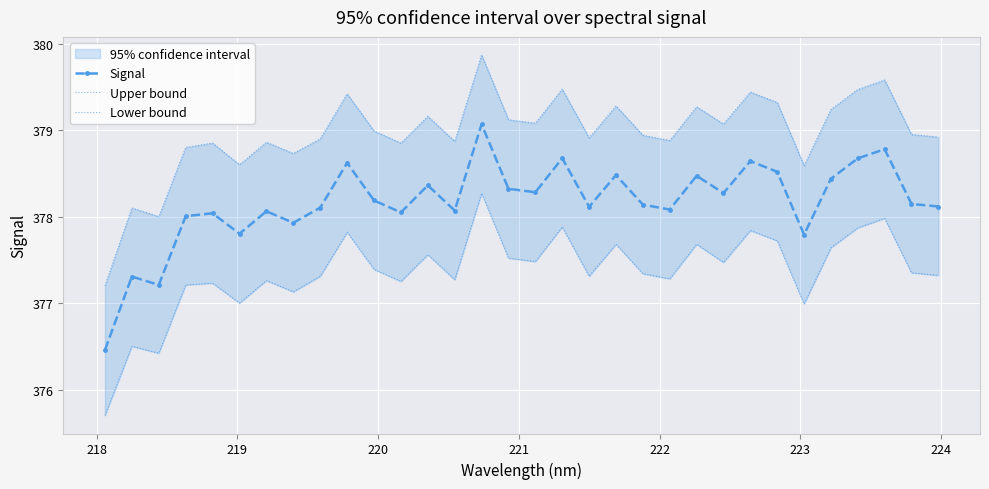

How many interior local peaks does the Signal series have?

11